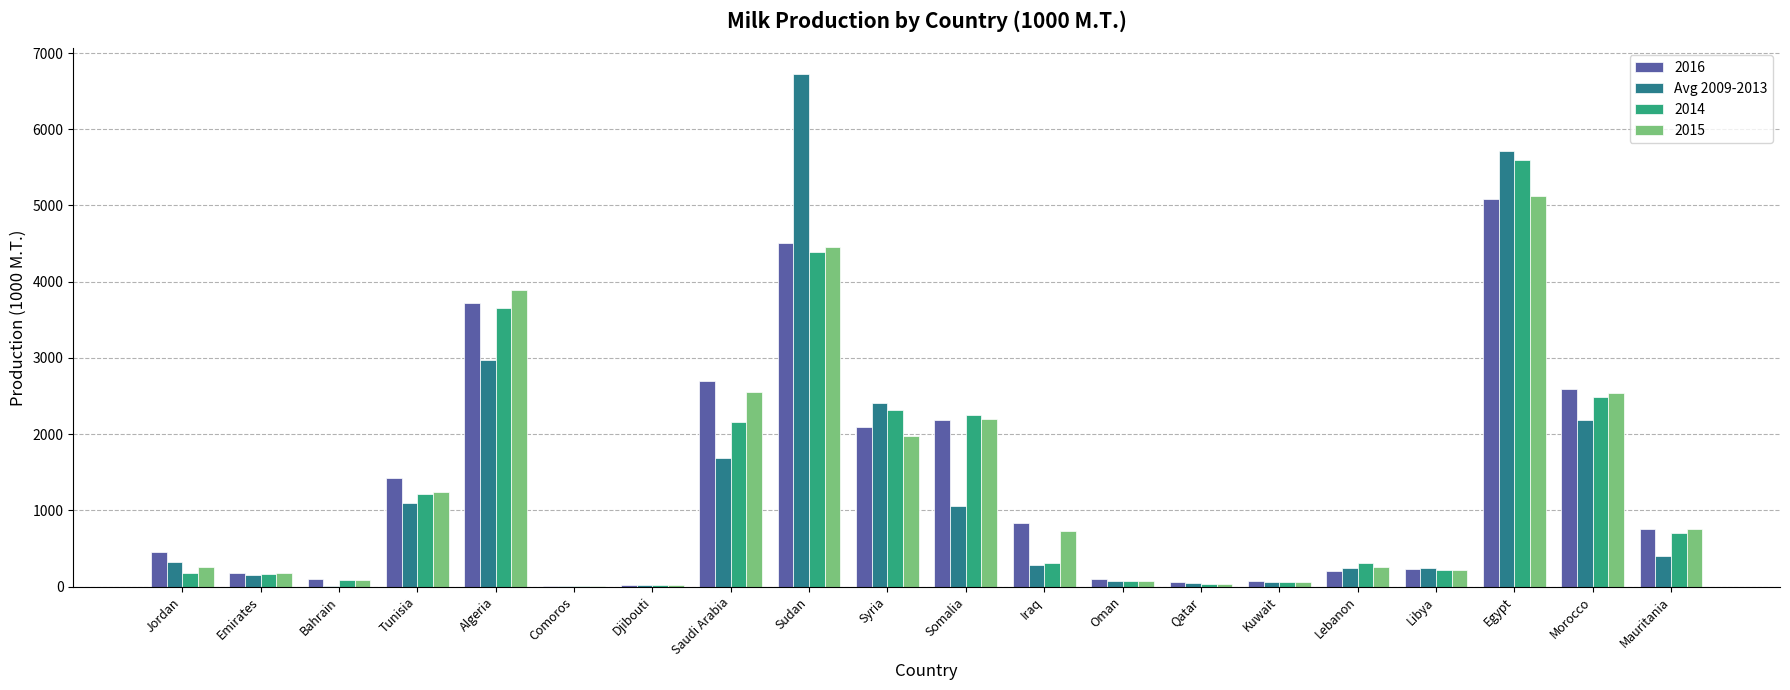

Which label corresponds to the largest value in the chart?

Sudan